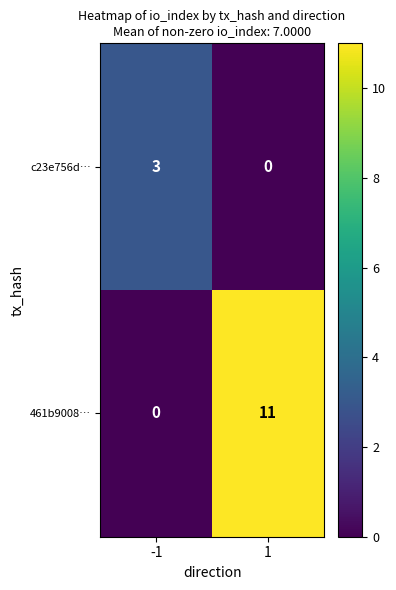

Read the c23e756d… value at -1.

3